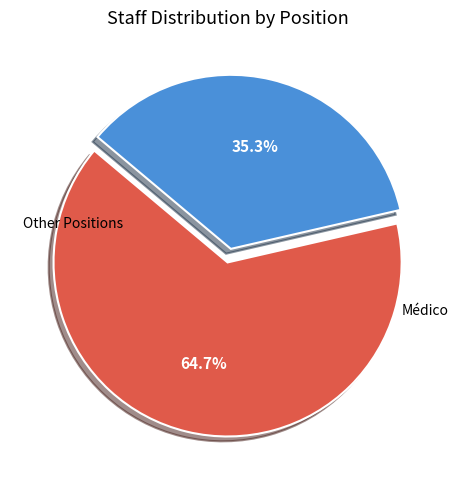

Is there any slice that represents more than half of the pie?

Yes